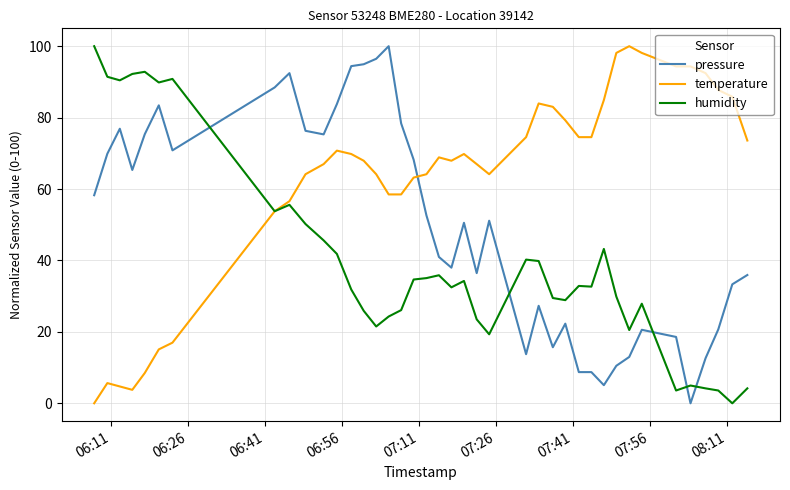

True or false: pressure and humidity cross at least once.

True